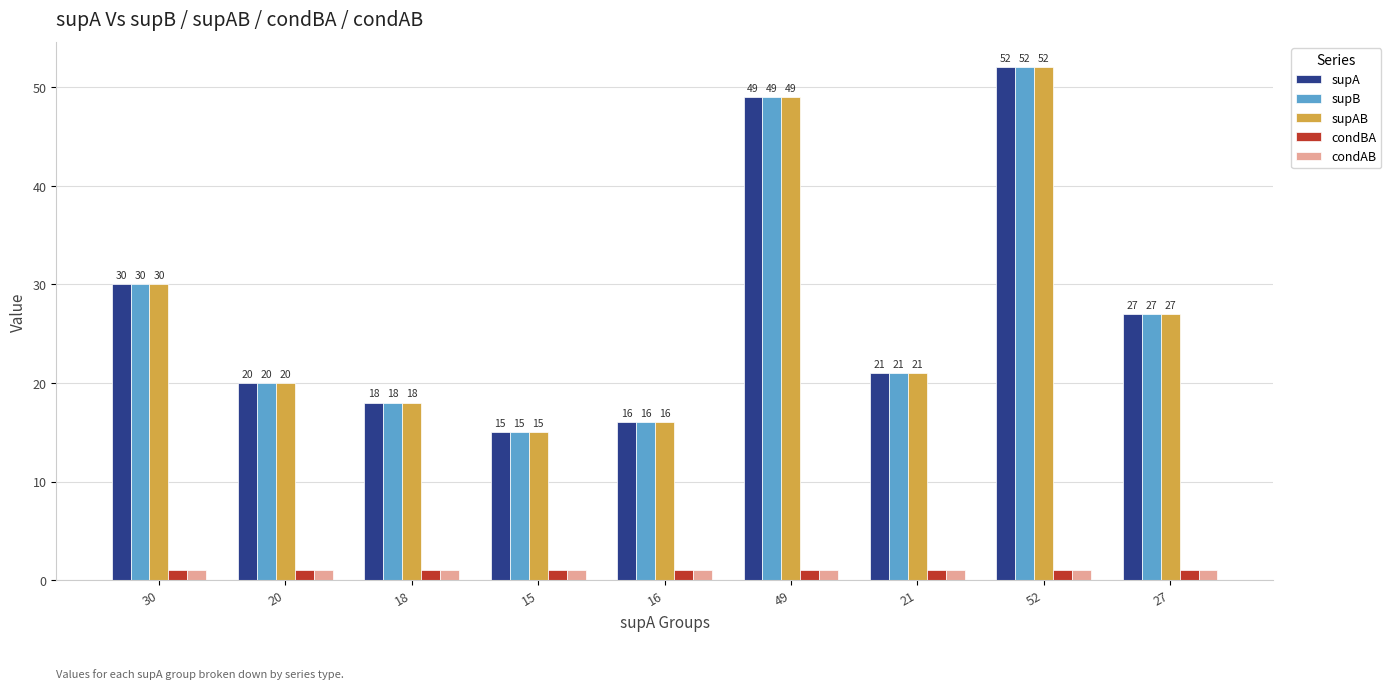

What is the label of the 1st bar from the right?

27